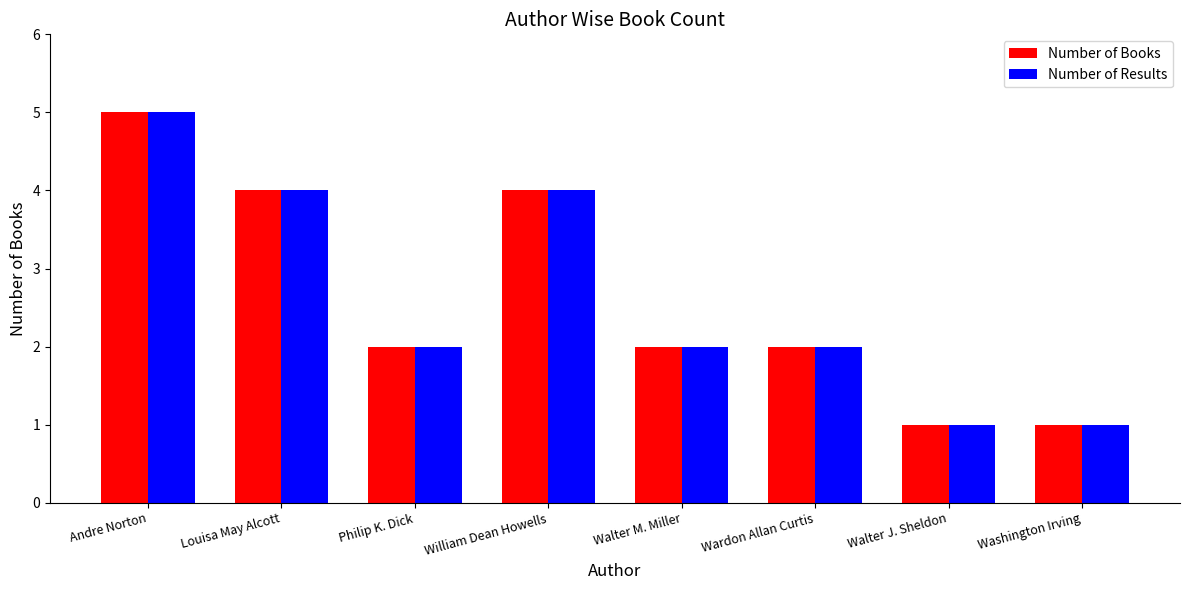

Is it true that Number of Books equals 2 at Wardon Allan Curtis?

True